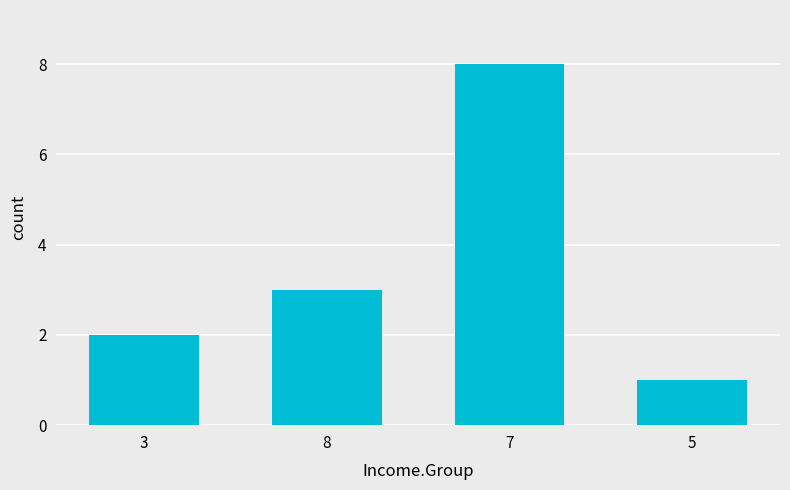

What is the sum of all values?

14